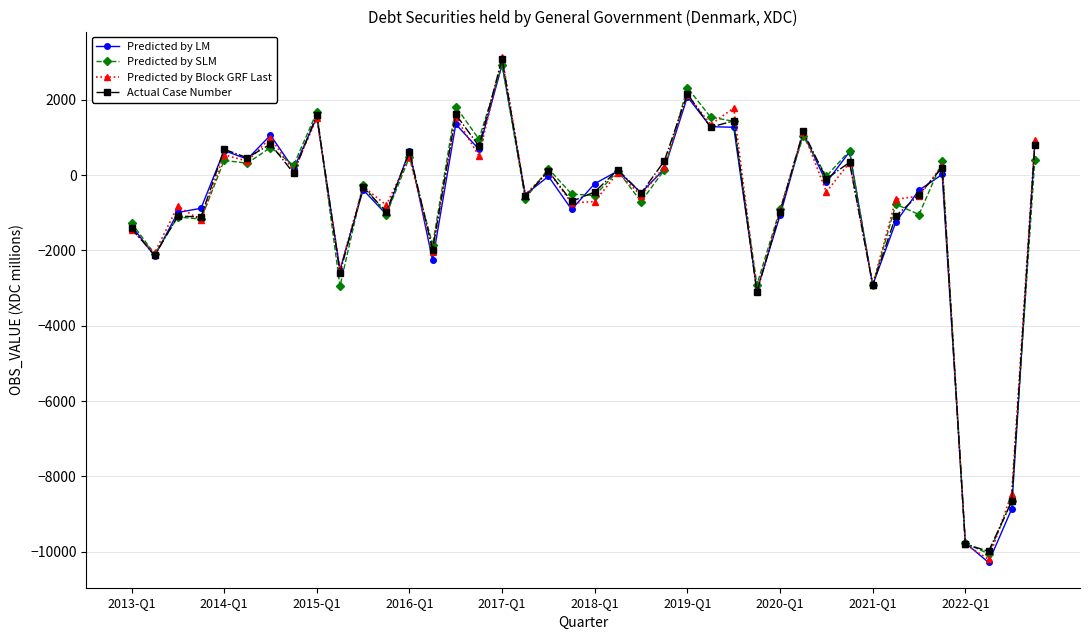

What is the value of the Predicted by LM point at the 35th from the left?

-398.6